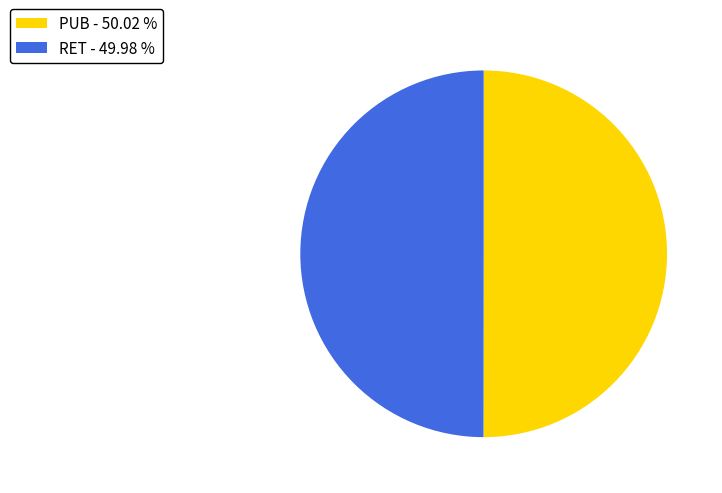

Do PUB - 50.02 % and RET - 49.98 % together represent more than half of the pie?

Yes